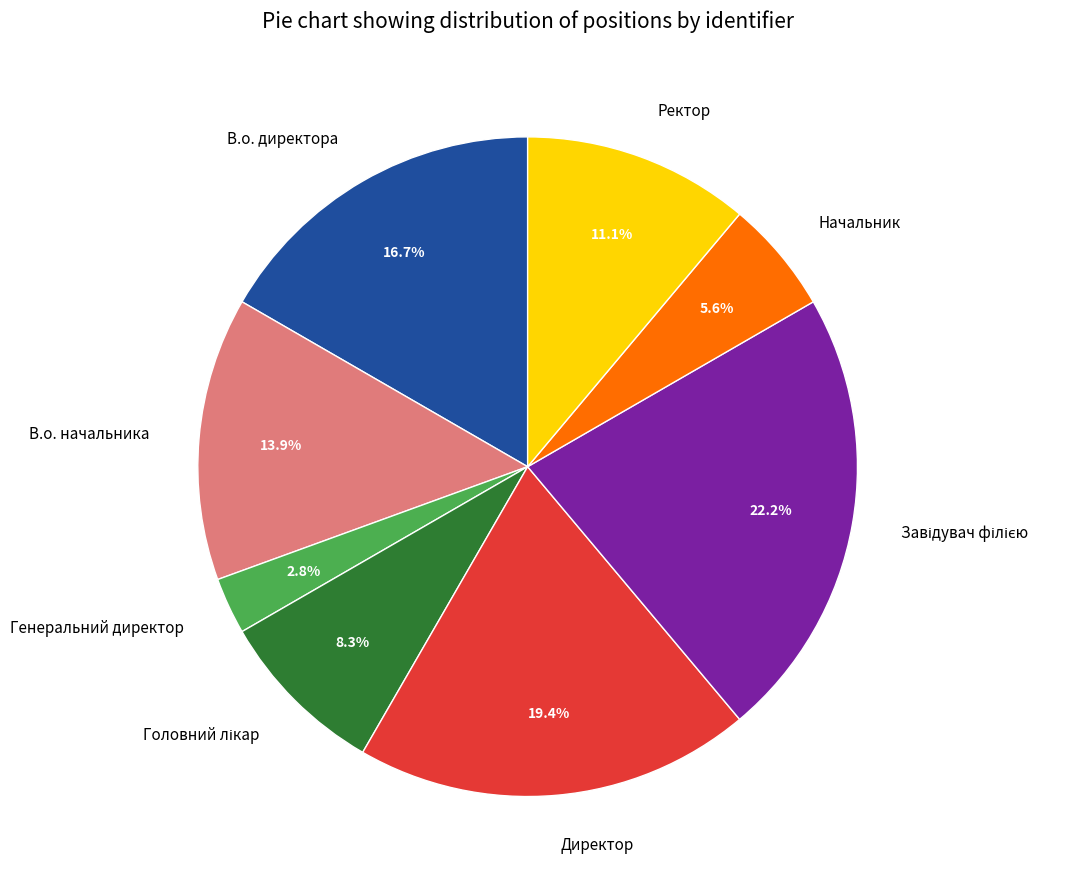

Does any single category account for the majority?

No